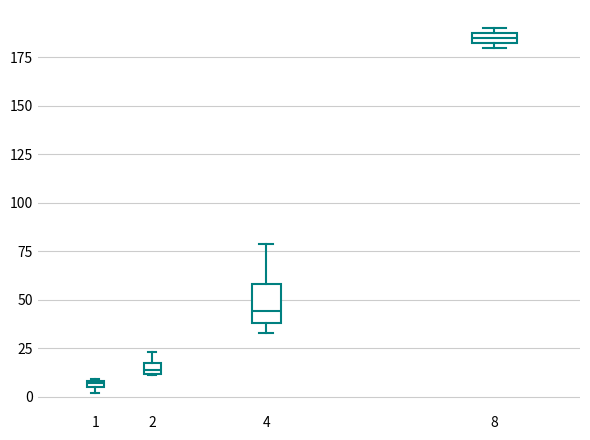

Which box is the tallest, from its lower edge to its upper edge?

4